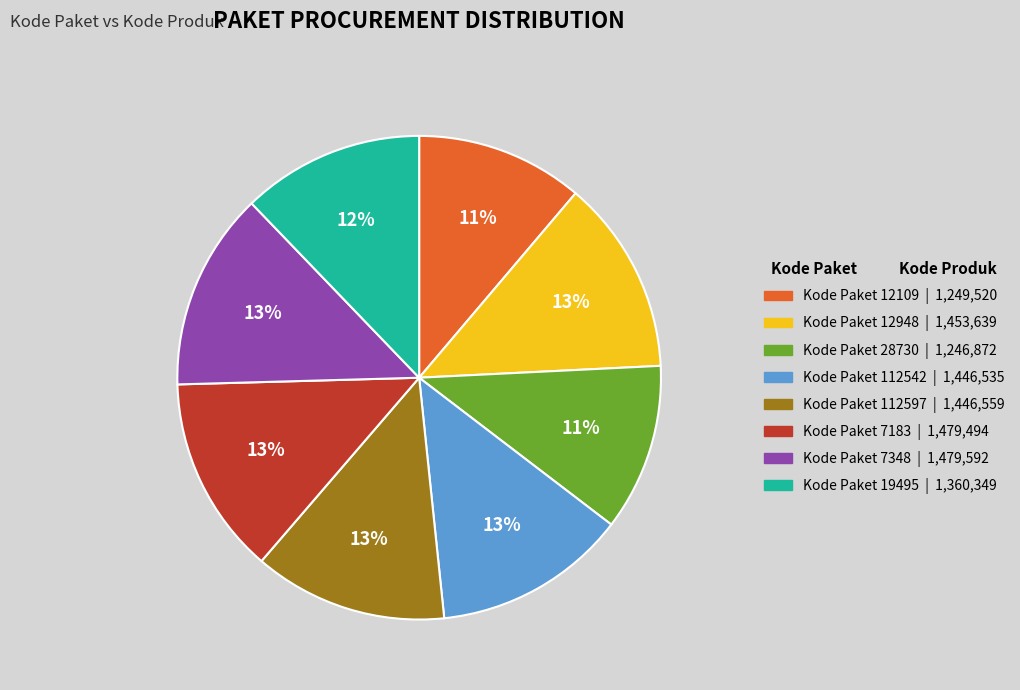

Does any single category account for the majority?

No